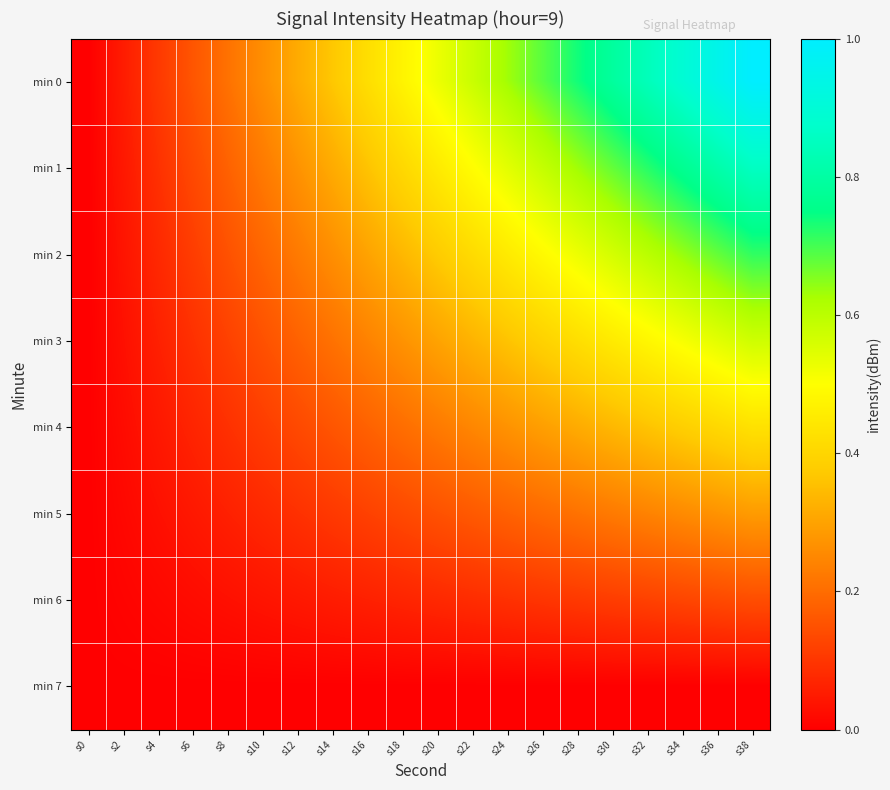

Reading left to right, extract all data points from this chart.

min 0: s0=0.0	s2=0.1	s4=0.1	s6=0.2	s8=0.2	s10=0.3	s12=0.3	s14=0.4	s16=0.4	s18=0.5	s20=0.5	s22=0.6	s24=0.6	s26=0.7	s28=0.7	s30=0.8	s32=0.8	s34=0.9	s36=0.9	s38=1.0
min 1: s0=0.0	s2=0.0	s4=0.1	s6=0.1	s8=0.2	s10=0.2	s12=0.3	s14=0.3	s16=0.4	s18=0.4	s20=0.5	s22=0.5	s24=0.5	s26=0.6	s28=0.6	s30=0.7	s32=0.7	s34=0.8	s36=0.8	s38=0.9
min 2: s0=0.0	s2=0.0	s4=0.1	s6=0.1	s8=0.2	s10=0.2	s12=0.2	s14=0.3	s16=0.3	s18=0.3	s20=0.4	s22=0.4	s24=0.5	s26=0.5	s28=0.5	s30=0.6	s32=0.6	s34=0.6	s36=0.7	s38=0.7
min 3: s0=0.0	s2=0.0	s4=0.1	s6=0.1	s8=0.1	s10=0.2	s12=0.2	s14=0.2	s16=0.2	s18=0.3	s20=0.3	s22=0.3	s24=0.4	s26=0.4	s28=0.4	s30=0.5	s32=0.5	s34=0.5	s36=0.5	s38=0.6
min 4: s0=0.0	s2=0.0	s4=0.0	s6=0.1	s8=0.1	s10=0.1	s12=0.1	s14=0.2	s16=0.2	s18=0.2	s20=0.2	s22=0.2	s24=0.3	s26=0.3	s28=0.3	s30=0.3	s32=0.4	s34=0.4	s36=0.4	s38=0.4
min 5: s0=0.0	s2=0.0	s4=0.0	s6=0.0	s8=0.1	s10=0.1	s12=0.1	s14=0.1	s16=0.1	s18=0.1	s20=0.2	s22=0.2	s24=0.2	s26=0.2	s28=0.2	s30=0.2	s32=0.2	s34=0.3	s36=0.3	s38=0.3
min 6: s0=0.0	s2=0.0	s4=0.0	s6=0.0	s8=0.0	s10=0.0	s12=0.0	s14=0.1	s16=0.1	s18=0.1	s20=0.1	s22=0.1	s24=0.1	s26=0.1	s28=0.1	s30=0.1	s32=0.1	s34=0.1	s36=0.1	s38=0.1
min 7: s0=0.0	s2=0.0	s4=0.0	s6=0.0	s8=0.0	s10=0.0	s12=0.0	s14=0.0	s16=0.0	s18=0.0	s20=0.0	s22=0.0	s24=0.0	s26=0.0	s28=0.0	s30=0.0	s32=0.0	s34=0.0	s36=0.0	s38=0.0